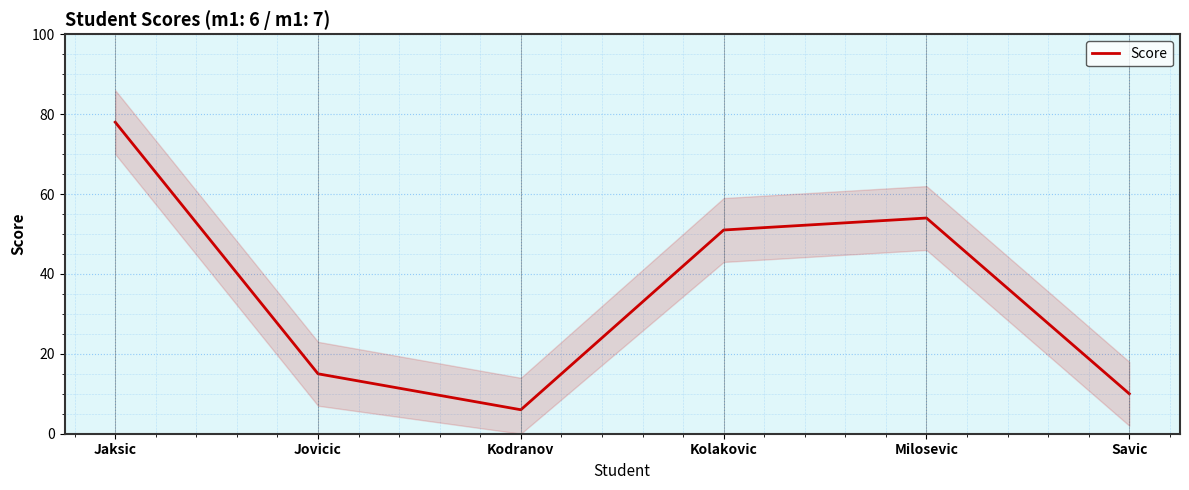

What is the minimum value shown in the chart?

6